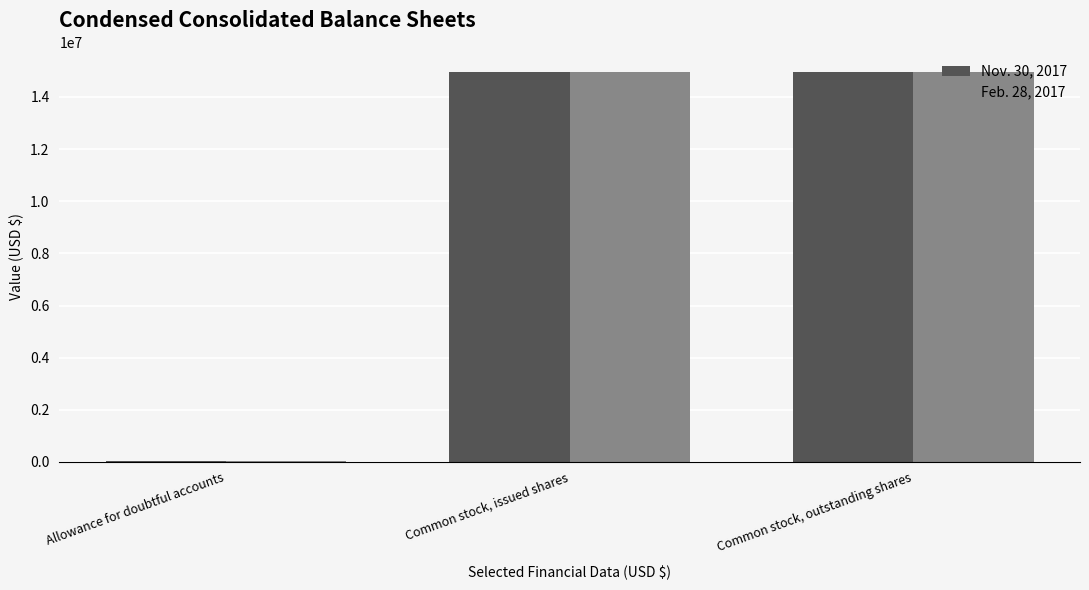

The Nov. 30, 2017 series shows 26206549 at Common stock, outstanding shares. True or false?

False